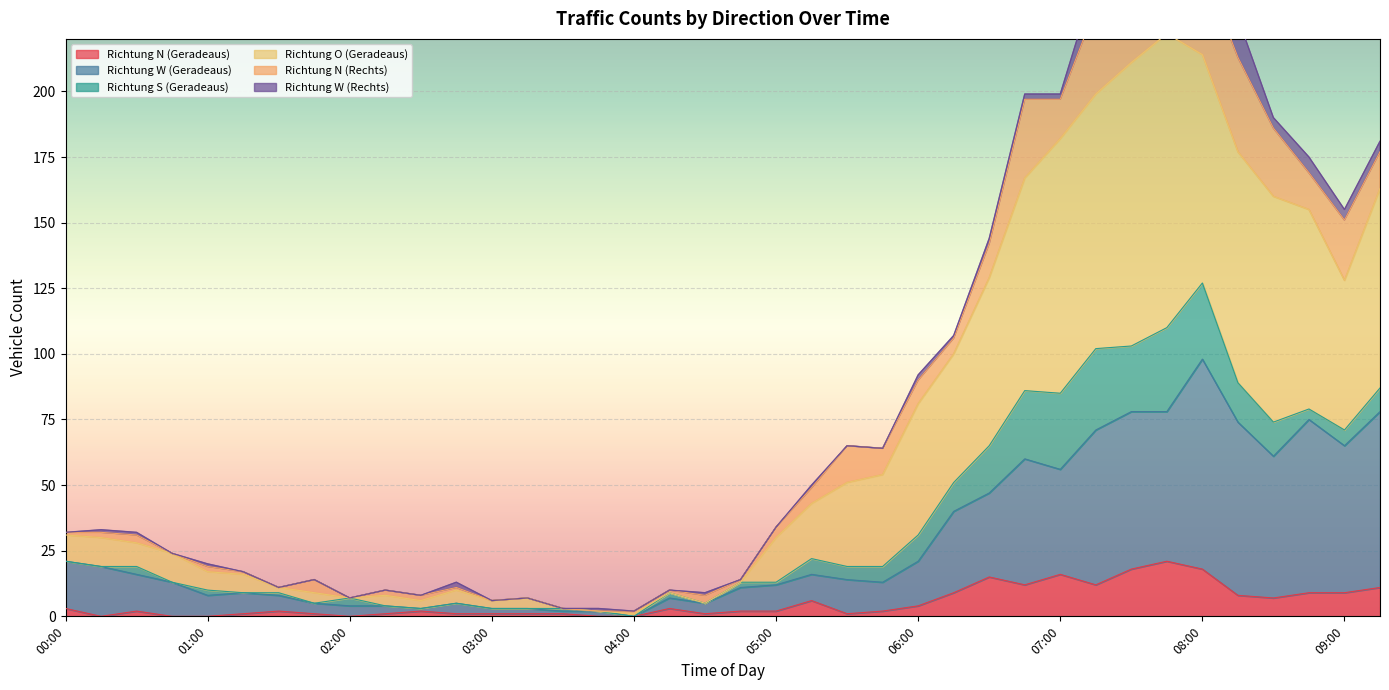

How many data points in Richtung W (Geradeaus) are less than 14?

19